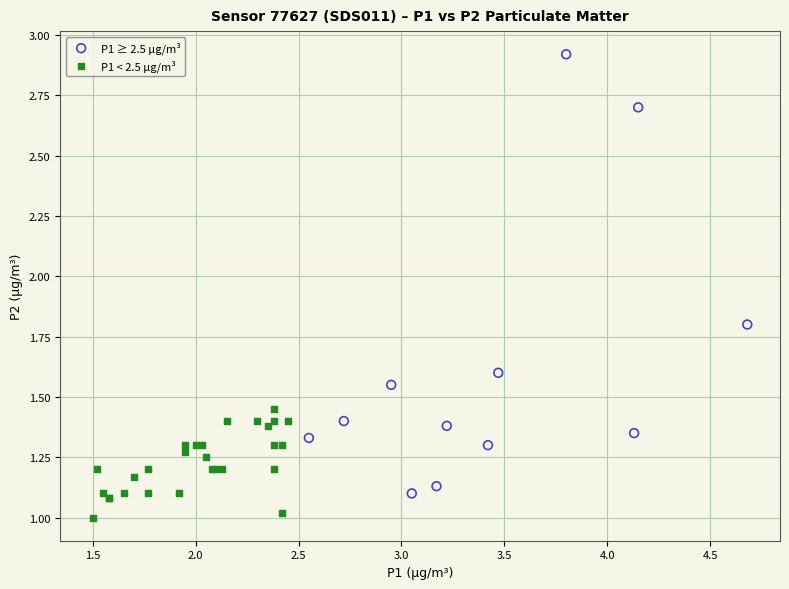

Which series contains the highest Y value?

P1 ≥ 2.5 µg/m³